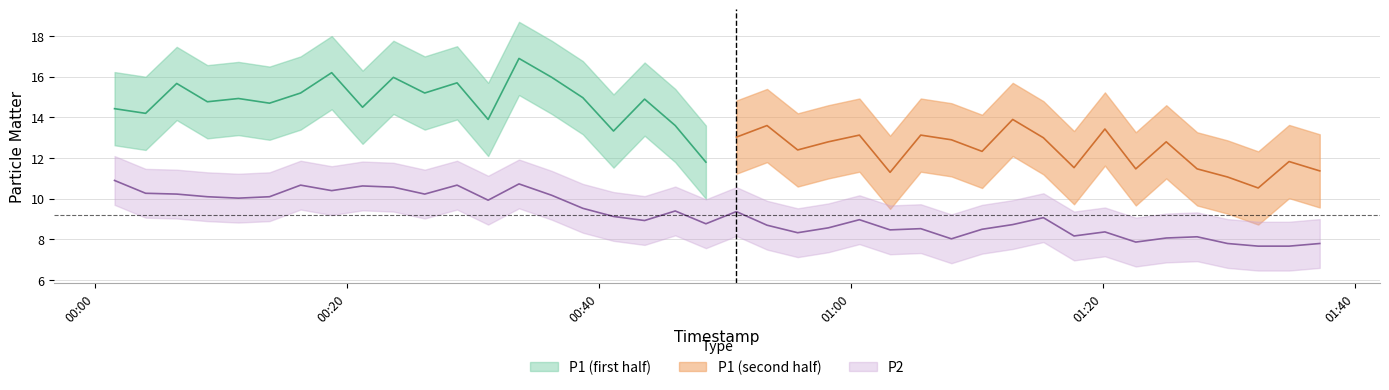

Count the number of values greater than 9.

20